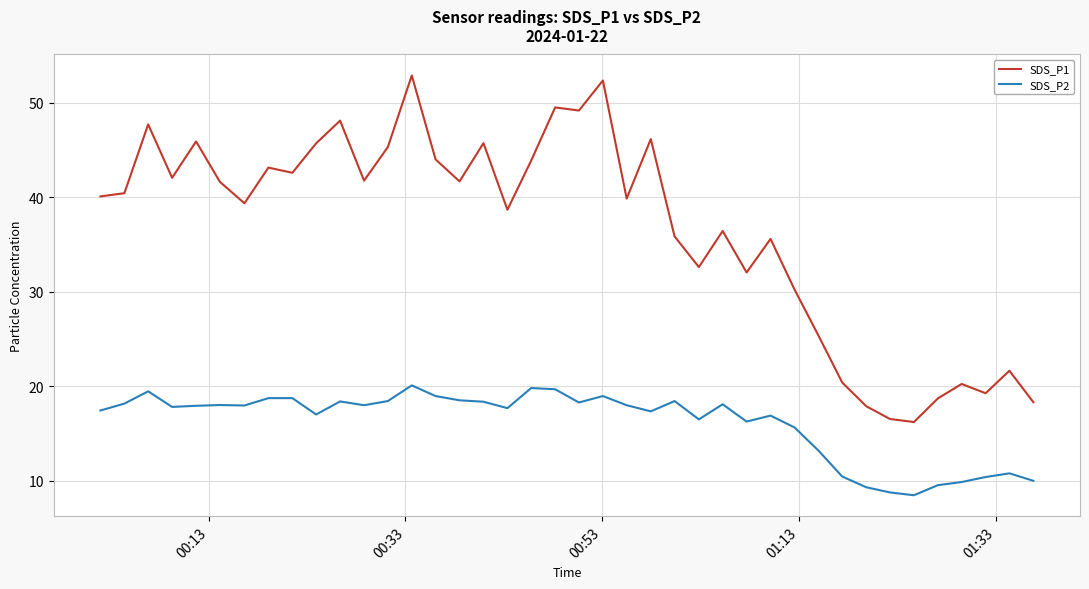

What are all the series names shown in the legend?

SDS_P1, SDS_P2